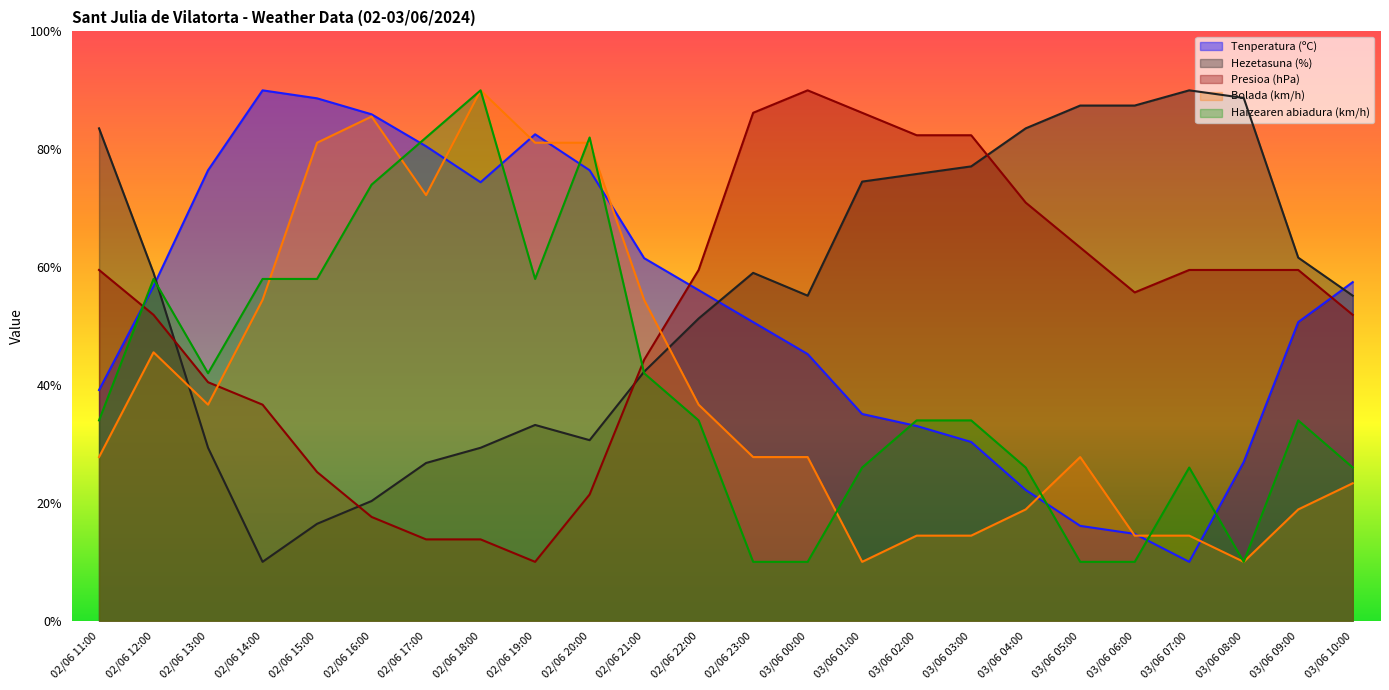

What is the maximum value for Haizearen abiadura (km/h)?

90.0